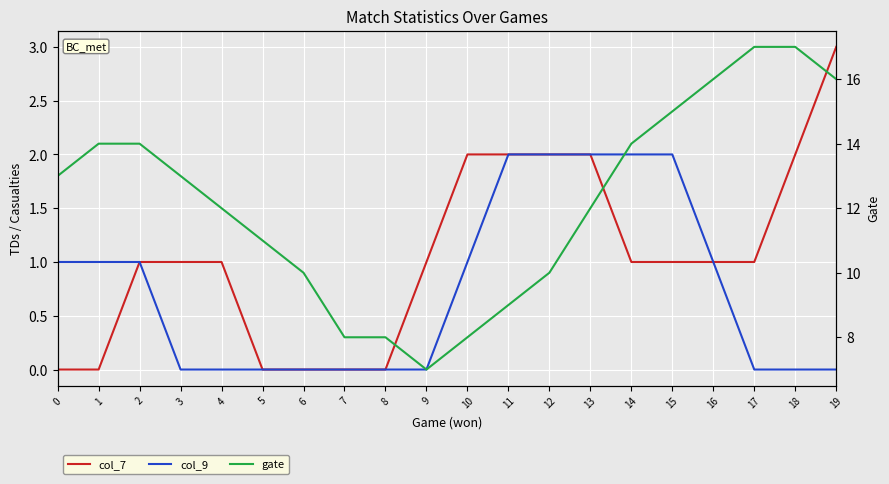

Reading left to right, extract all data points from this chart.

col_7: 0=0	1=0	2=1	3=1	4=1	5=0	6=0	7=0	8=0	9=1	10=2	11=2	12=2	13=2	14=1	15=1	16=1	17=1	18=2	19=3
col_9: 0=1	1=1	2=1	3=0	4=0	5=0	6=0	7=0	8=0	9=0	10=1	11=2	12=2	13=2	14=2	15=2	16=1	17=0	18=0	19=0
gate: 0=13	1=14	2=14	3=13	4=12	5=11	6=10	7=8	8=8	9=7	10=8	11=9	12=10	13=12	14=14	15=15	16=16	17=17	18=17	19=16